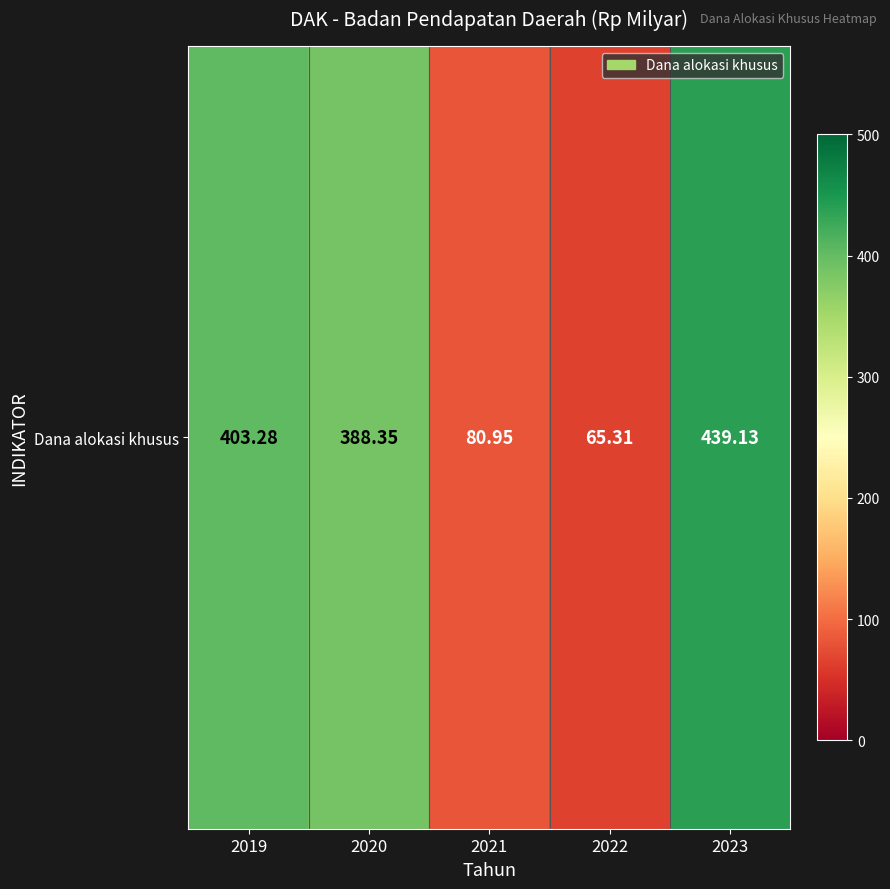

List the labels in order of value, largest first.

2023, 2019, 2020, 2021, 2022